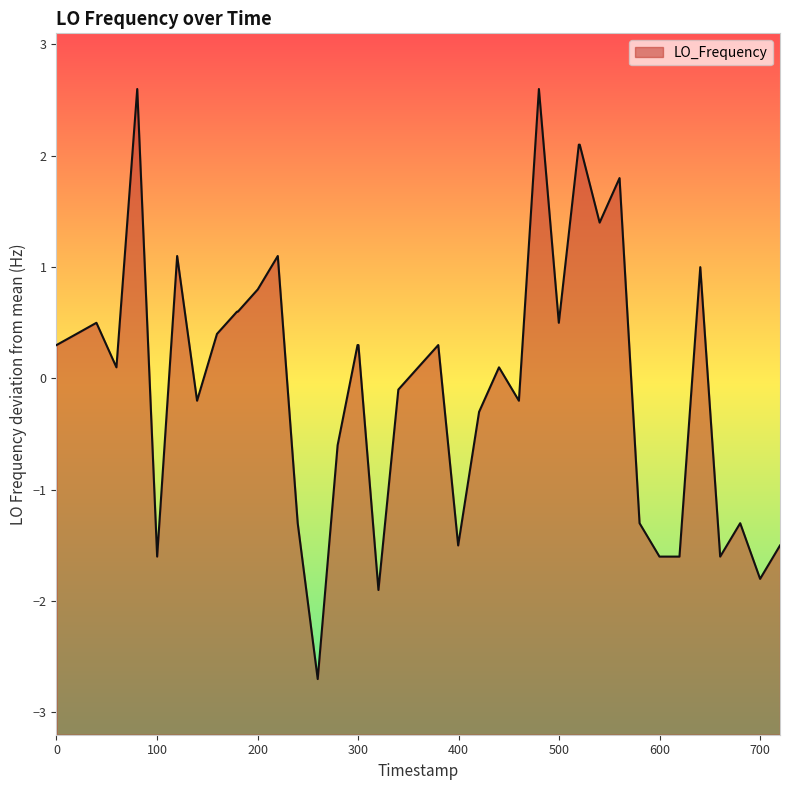

What is the maximum value shown in the chart?

2.6